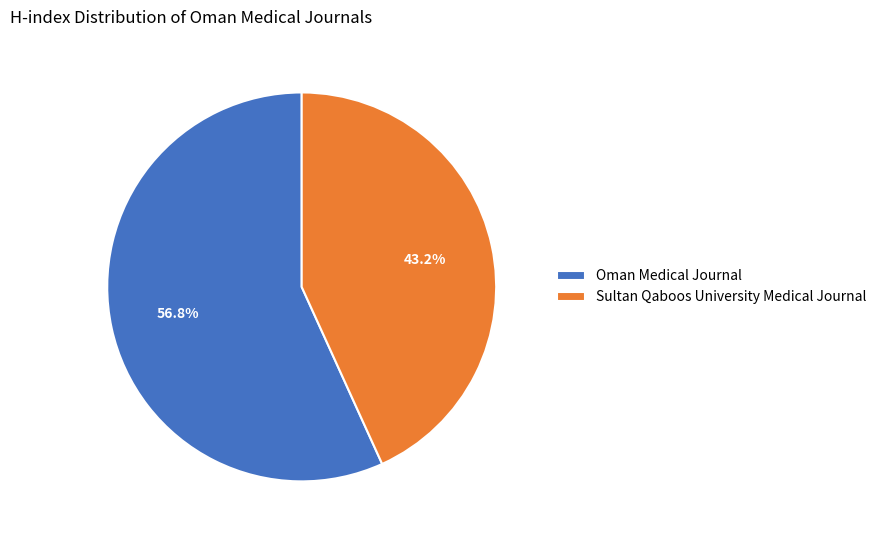

Which category has the biggest portion of the pie?

Oman Medical Journal